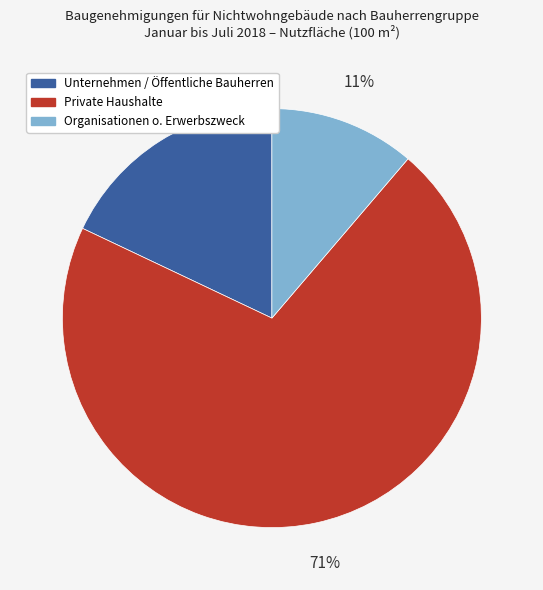

Approximately how many times larger is the value at Organisationen o. Erwerbszweck compared to Private Haushalte?

0.2